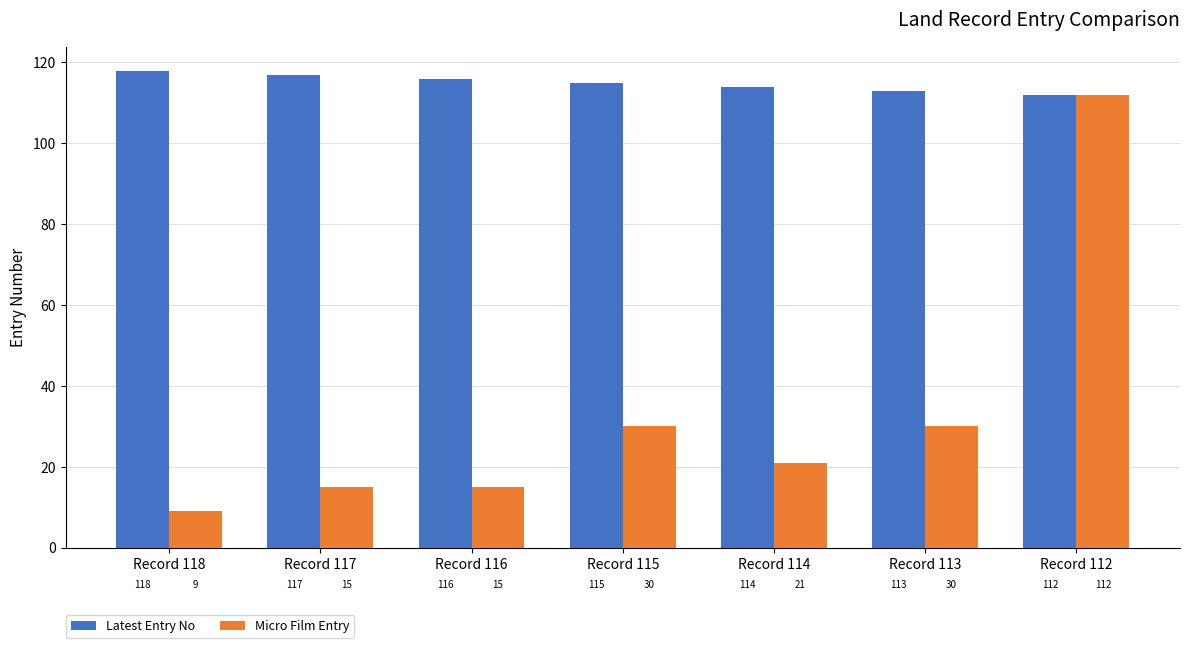

What is the spread (max minus min) of values at Record 115?

85